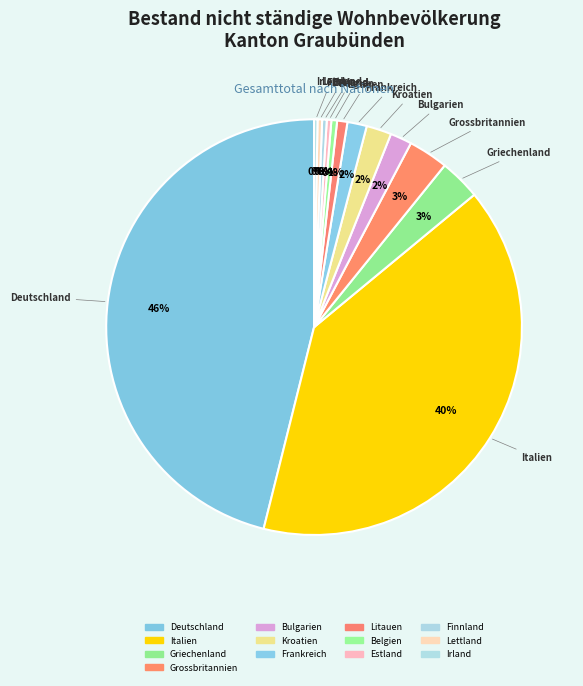

What percentage is the Italien slice, to the nearest percent?

40%